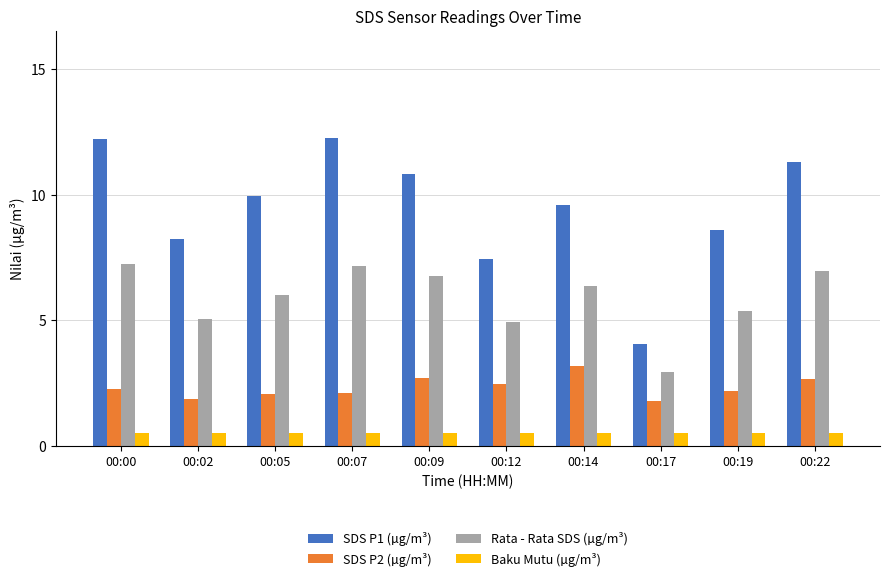

What is the value of the Rata - Rata SDS (µg/m³) bar at the 3rd from the left?

6.0